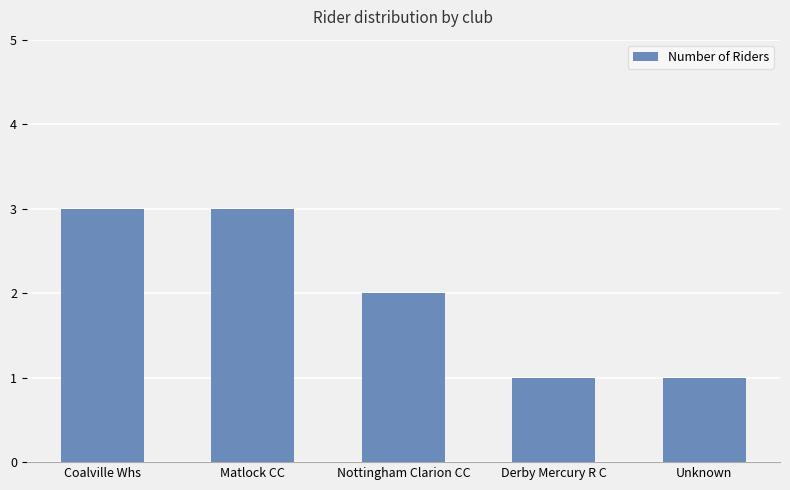

Does the chart contain any negative values?

No